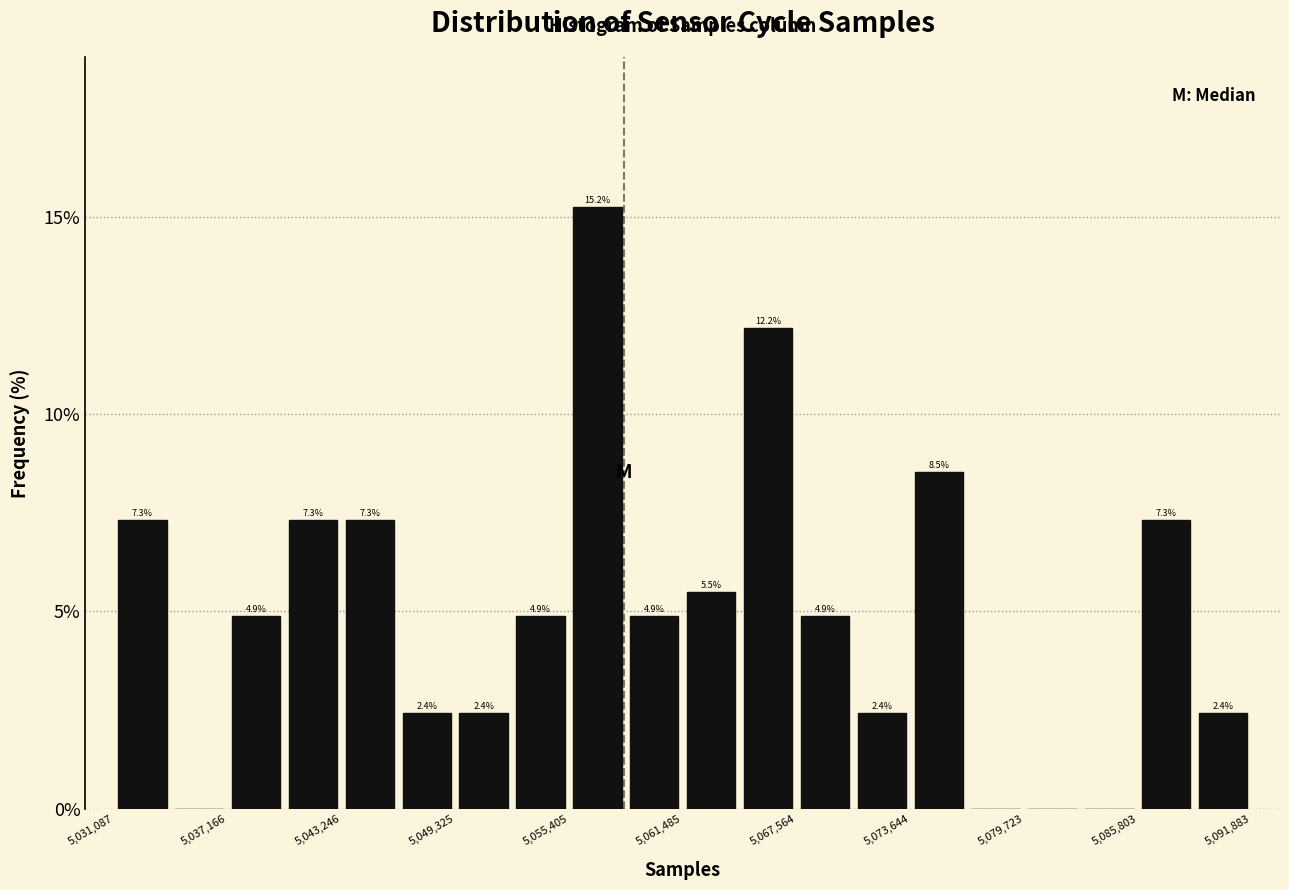

Read against the x-axis, roughly where is the centre of the tallest bar?

5057000